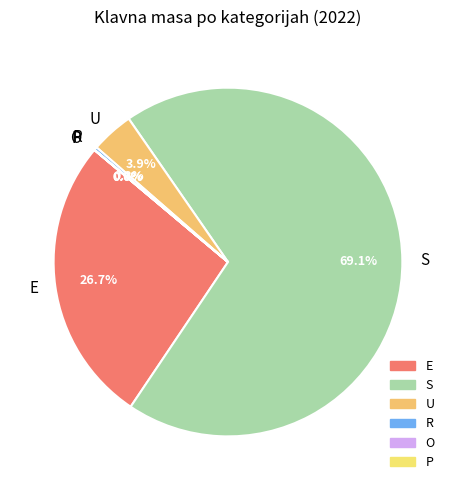

To the nearest percent, what is the difference between the largest and smallest slice percentages?

69%